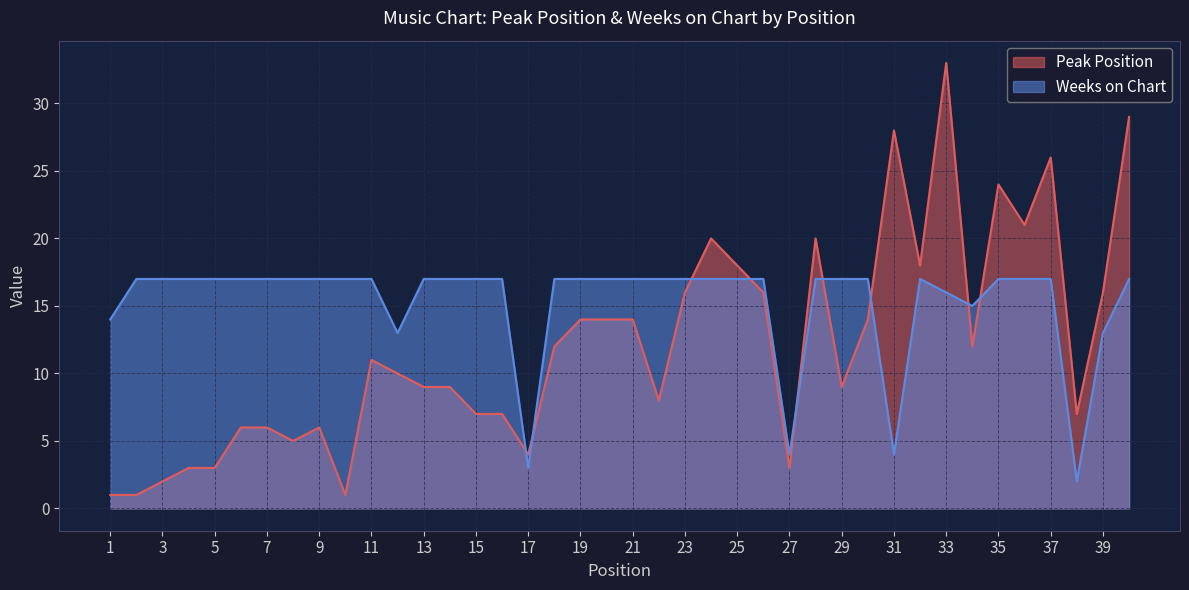

Which series has the largest range (max minus min)?

Peak Position